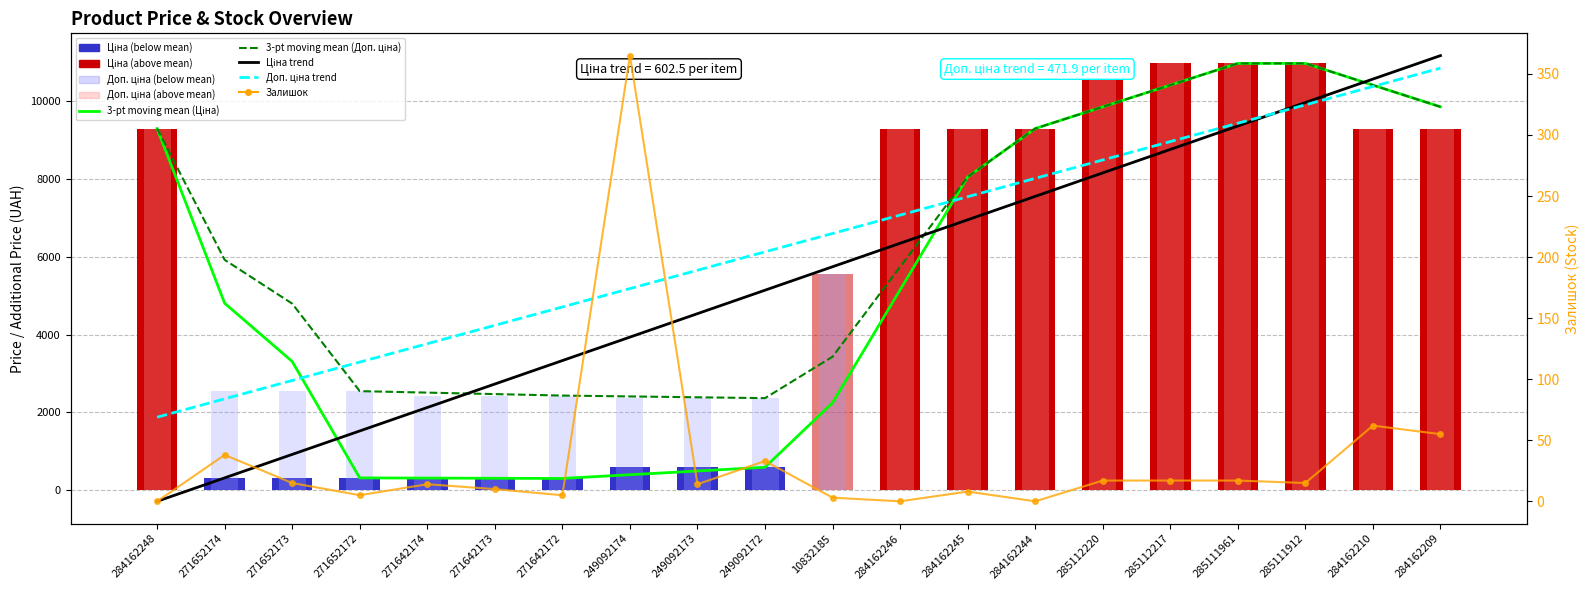

How many positive values does the Ціна trend series have?

19